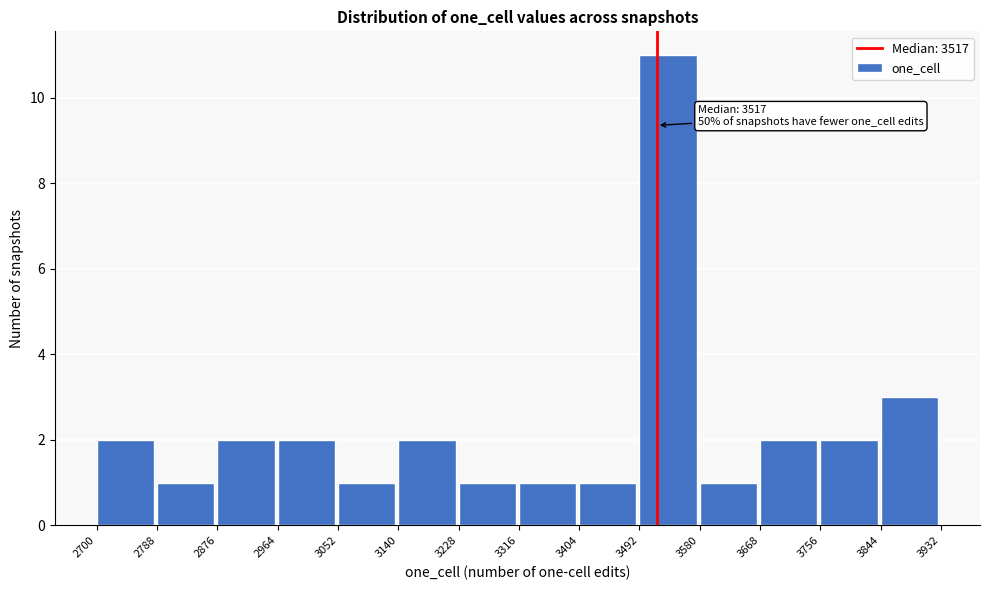

Over which range of the x-axis is the bar tallest?

3492 to 3580